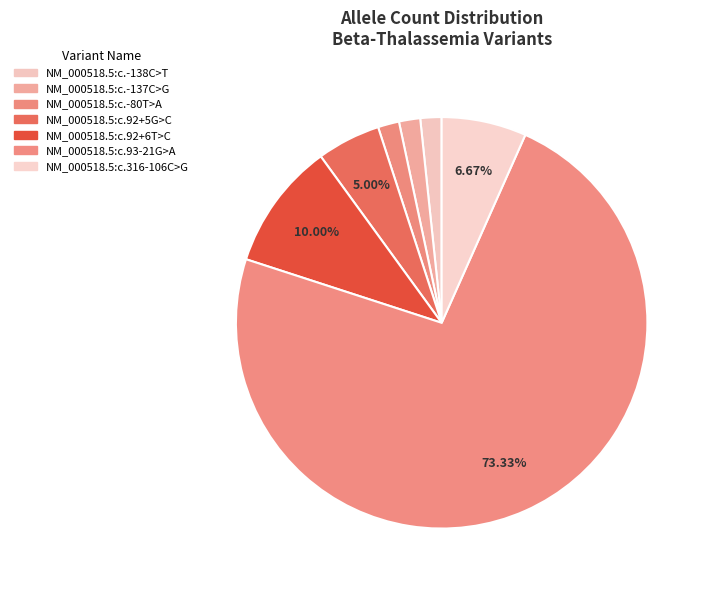

To the nearest percent, what portion does NM_000518.5:c.92+6T>C represent?

10%